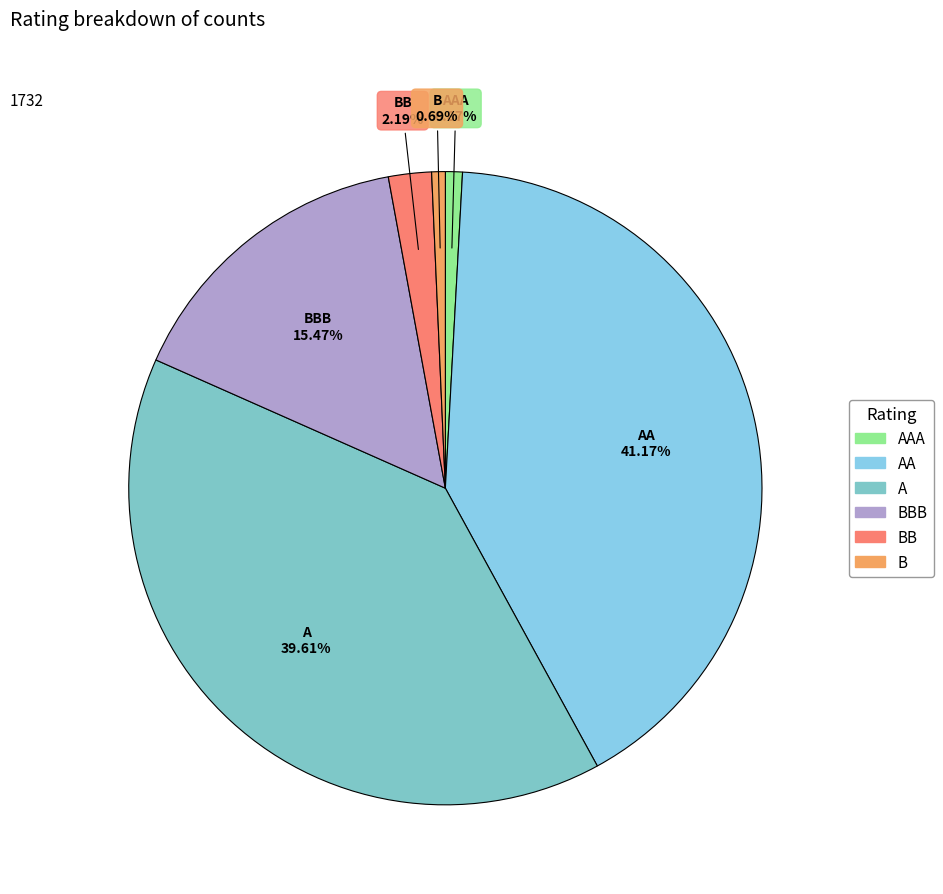

Does A account for over 50% of the chart?

No